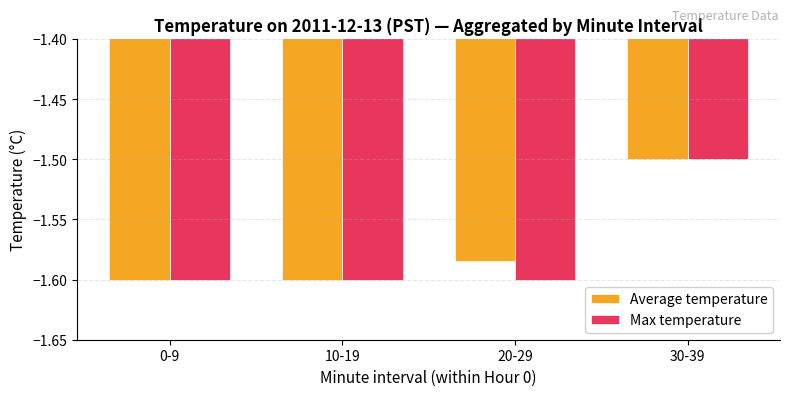

The value of Max temperature at 0-9 is -0.5. True or false?

False